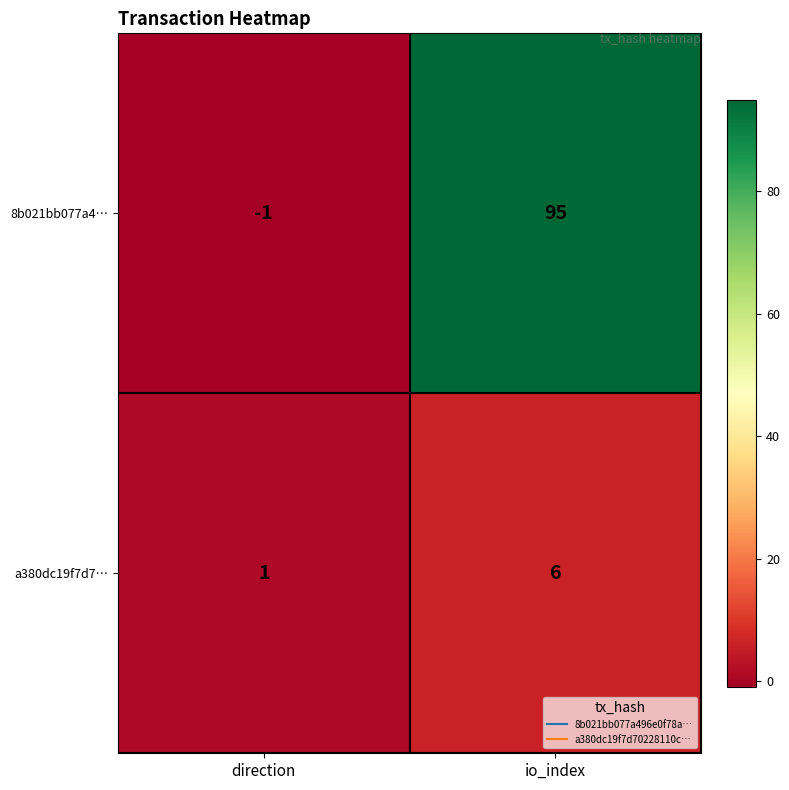

What is the difference between the maximum and minimum values in the 8b021bb077a4… series?

96